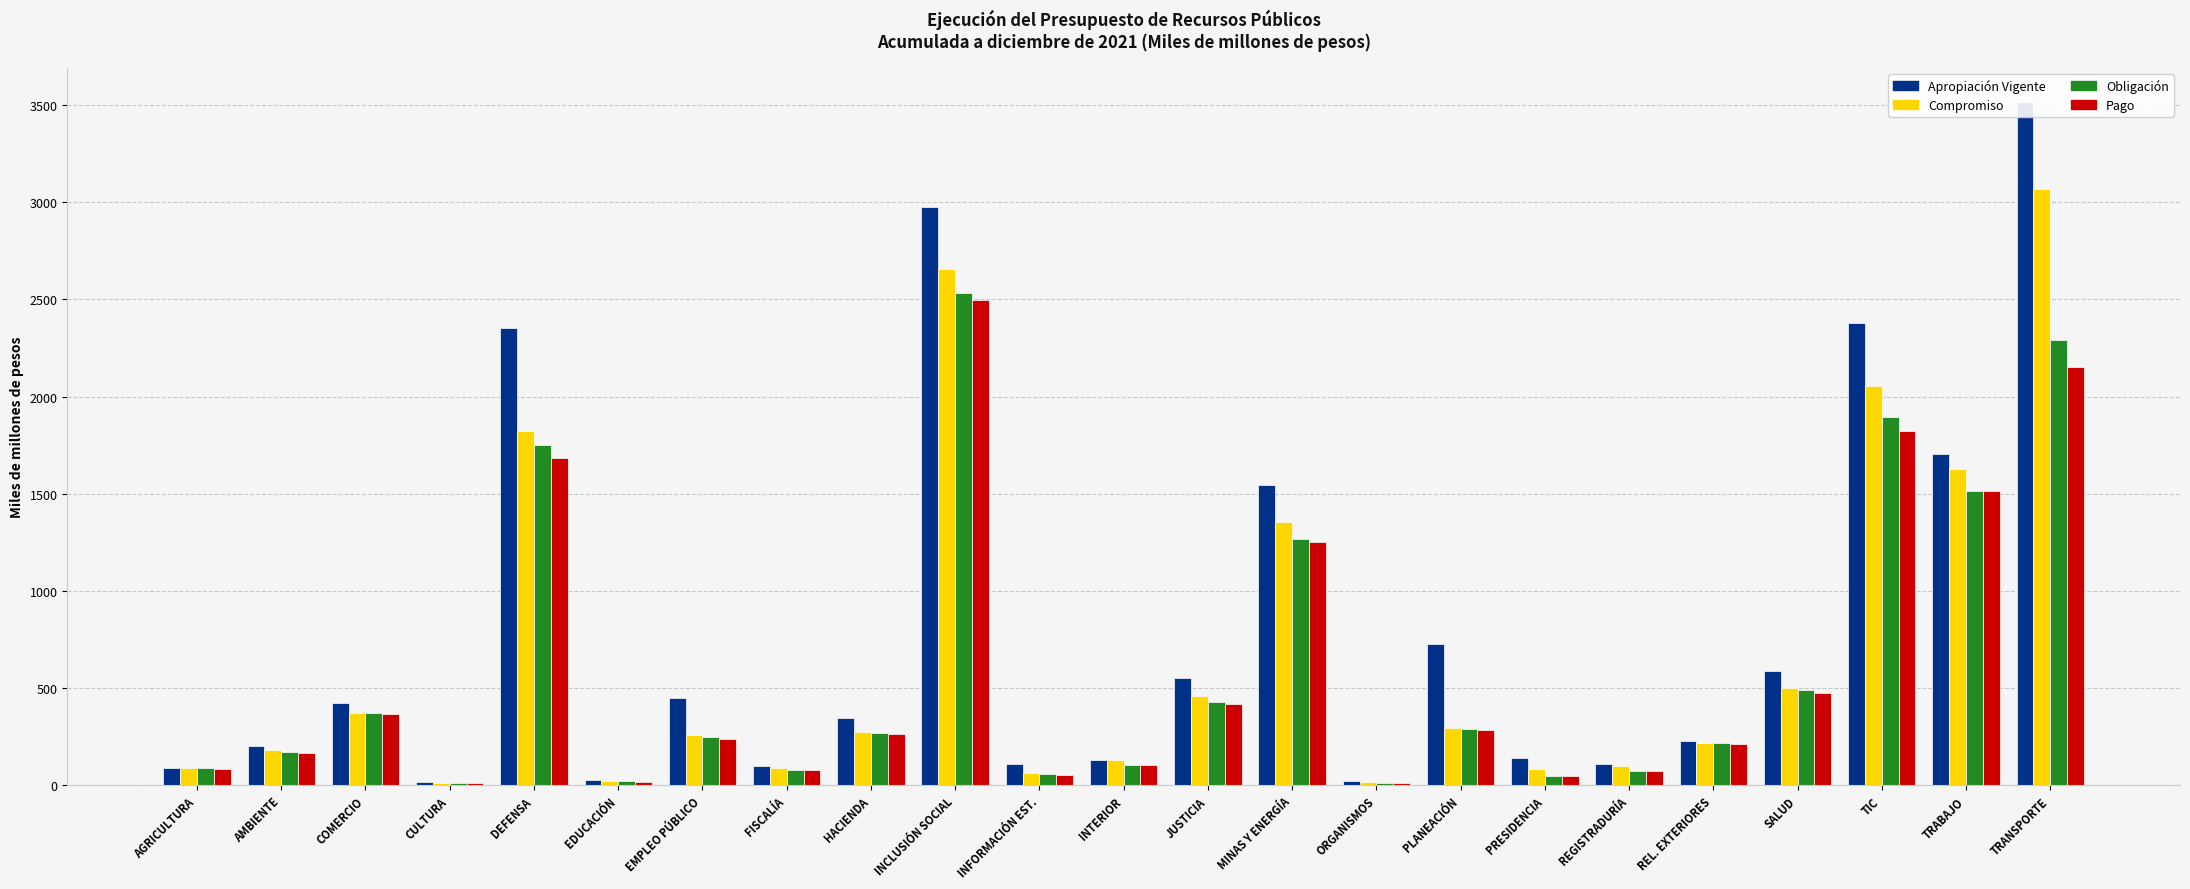

Is the value of Pago at TIC greater than the value of Obligación at HACIENDA?

Yes